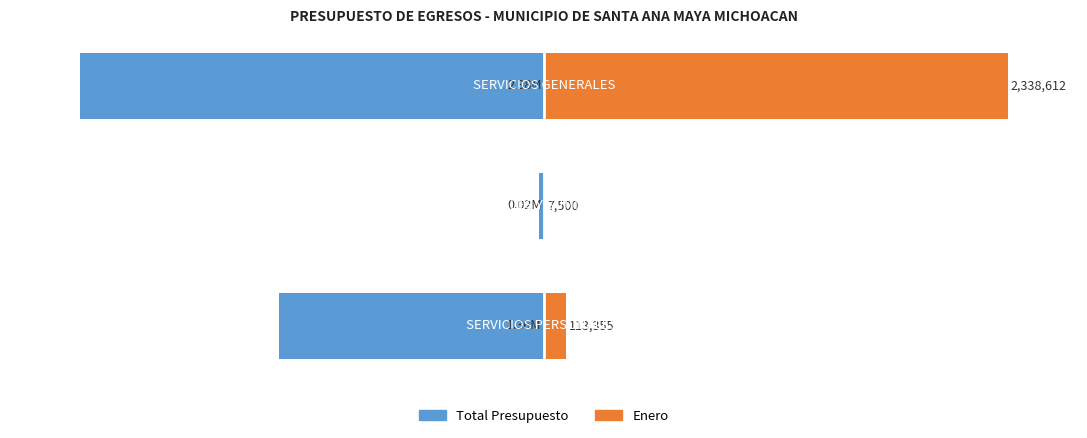

How many series are shown in this chart?

2